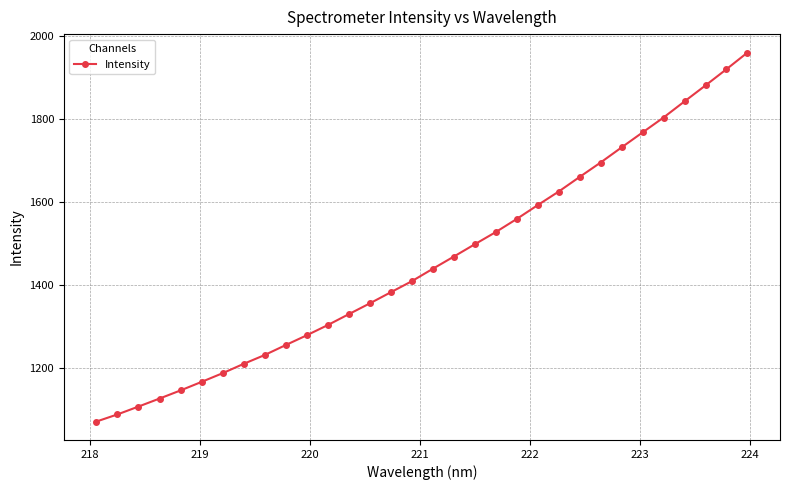

What is the average value?

1457.2